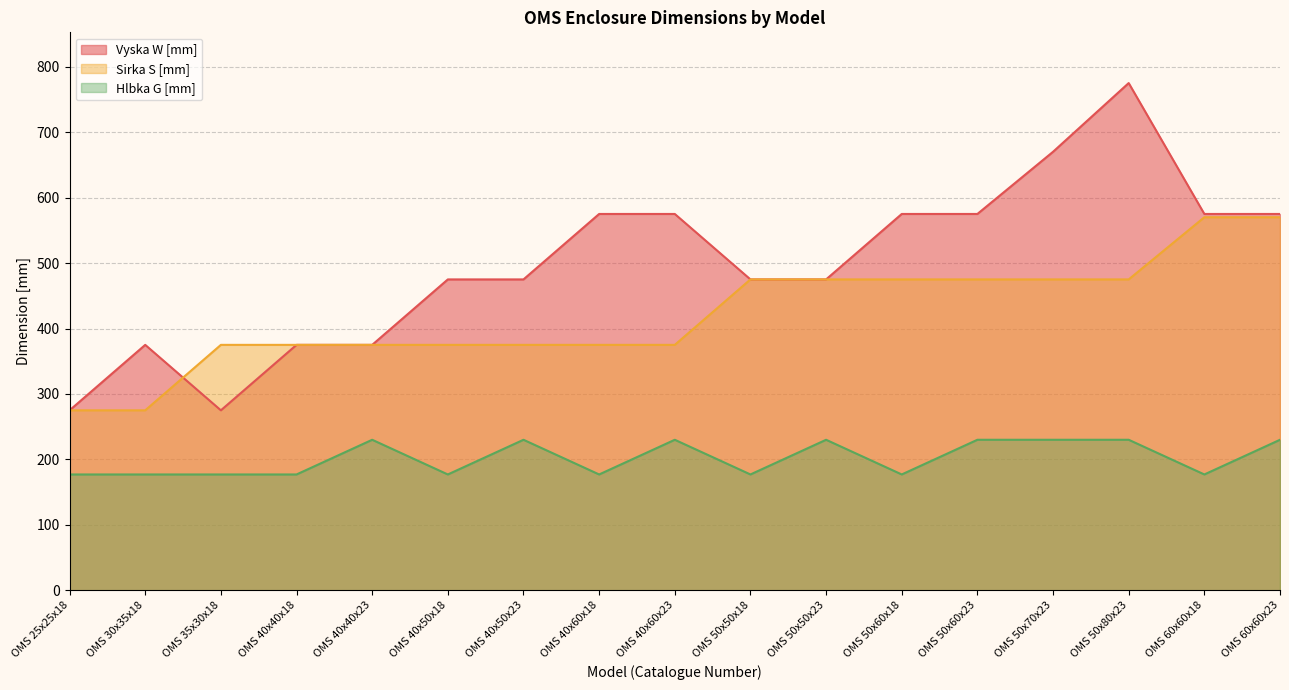

Which series changed the most between OMS 50x50x23 and OMS 50x60x23?

Vyska W [mm]